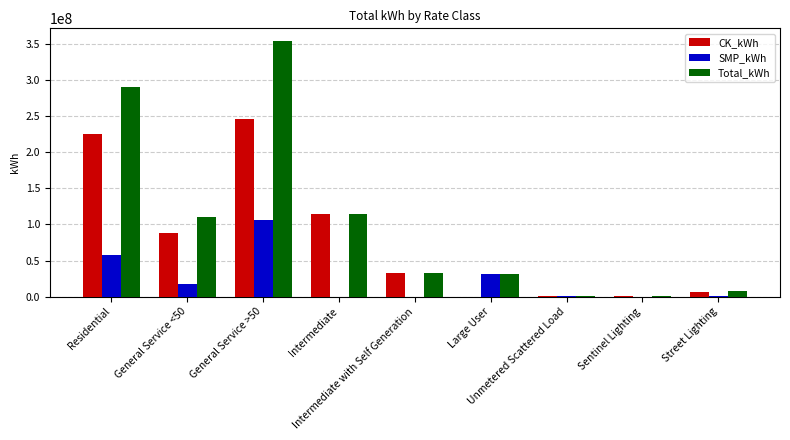

Count the number of categories in the chart.

9